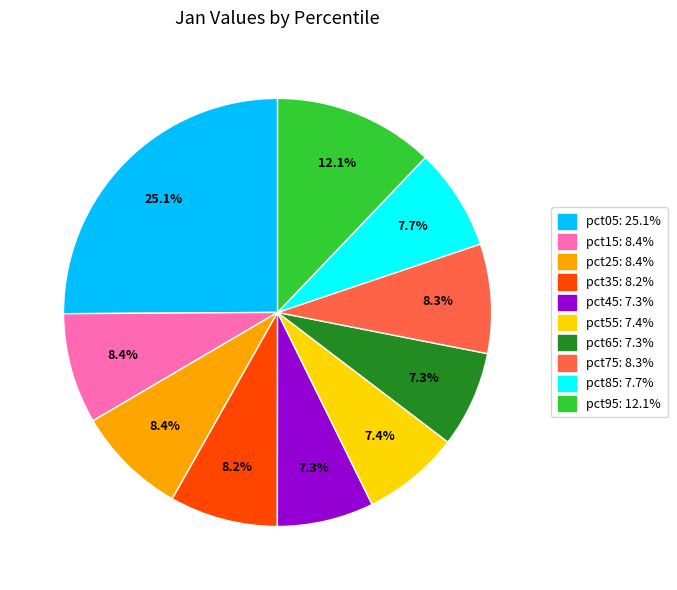

Count the number of slices in the pie.

10